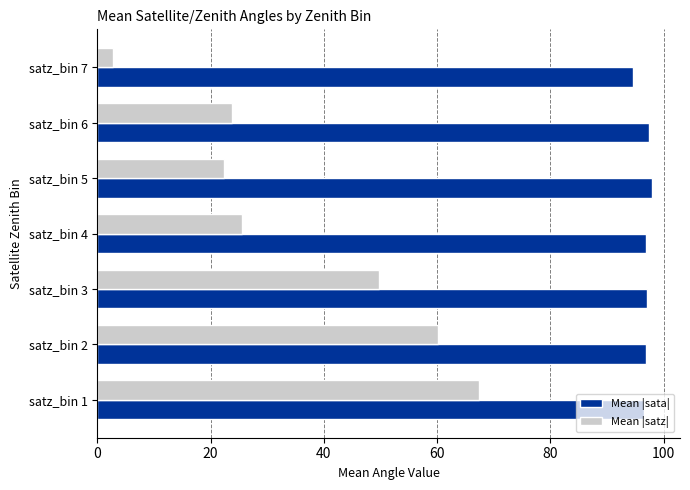

Rank the series at satz_bin 2 from highest to lowest value.

Mean |sata|, Mean |satz|